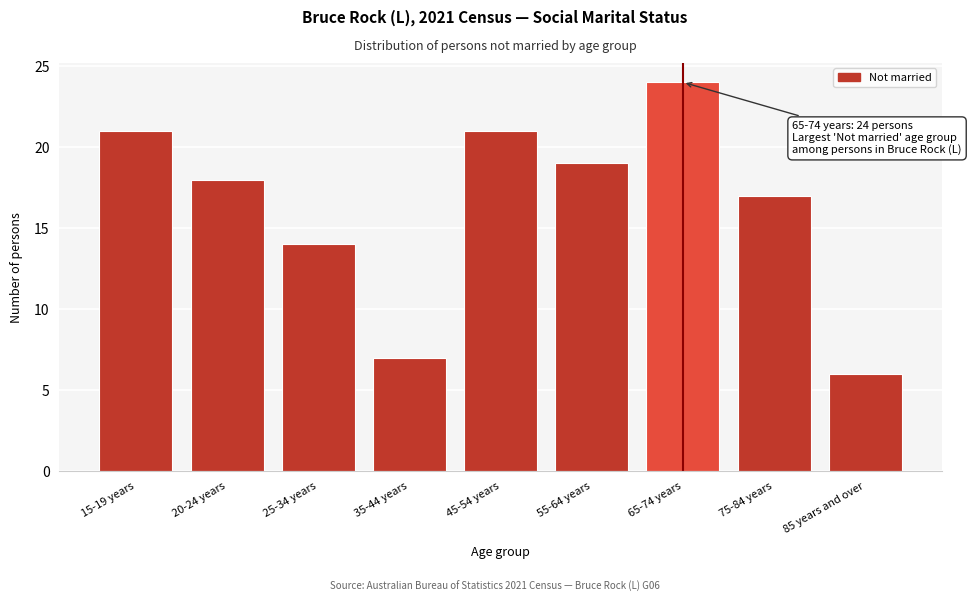

Reading left to right, transcribe all the data shown in this chart.

15-19 years=21	20-24 years=18	25-34 years=14	35-44 years=7	45-54 years=21	55-64 years=19	65-74 years=24	75-84 years=17	85 years and over=6